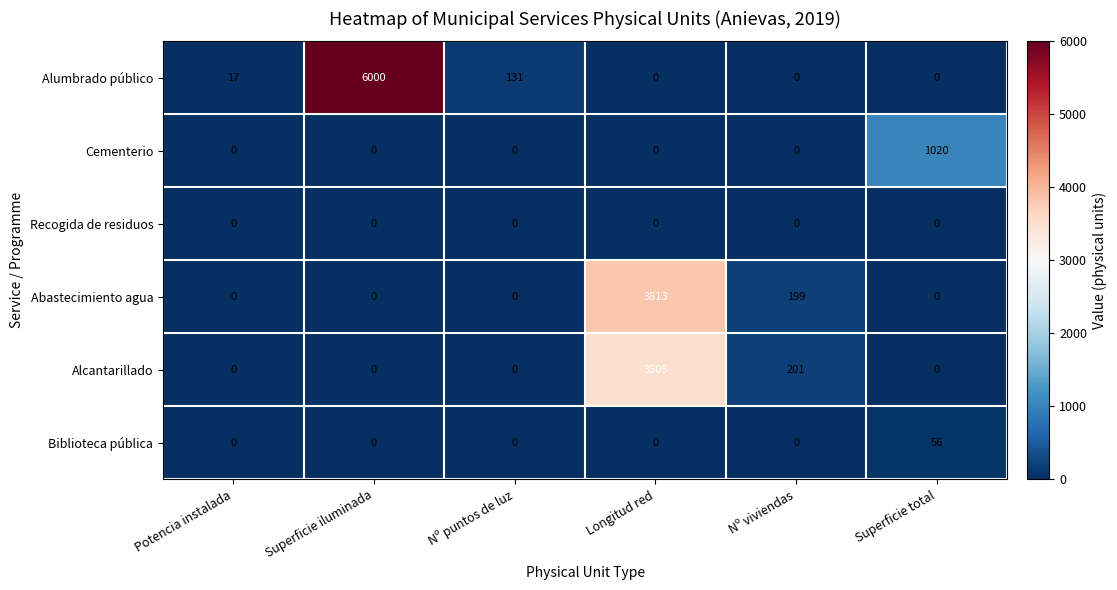

What is the difference between the maximum and minimum values in the Biblioteca pública series?

56